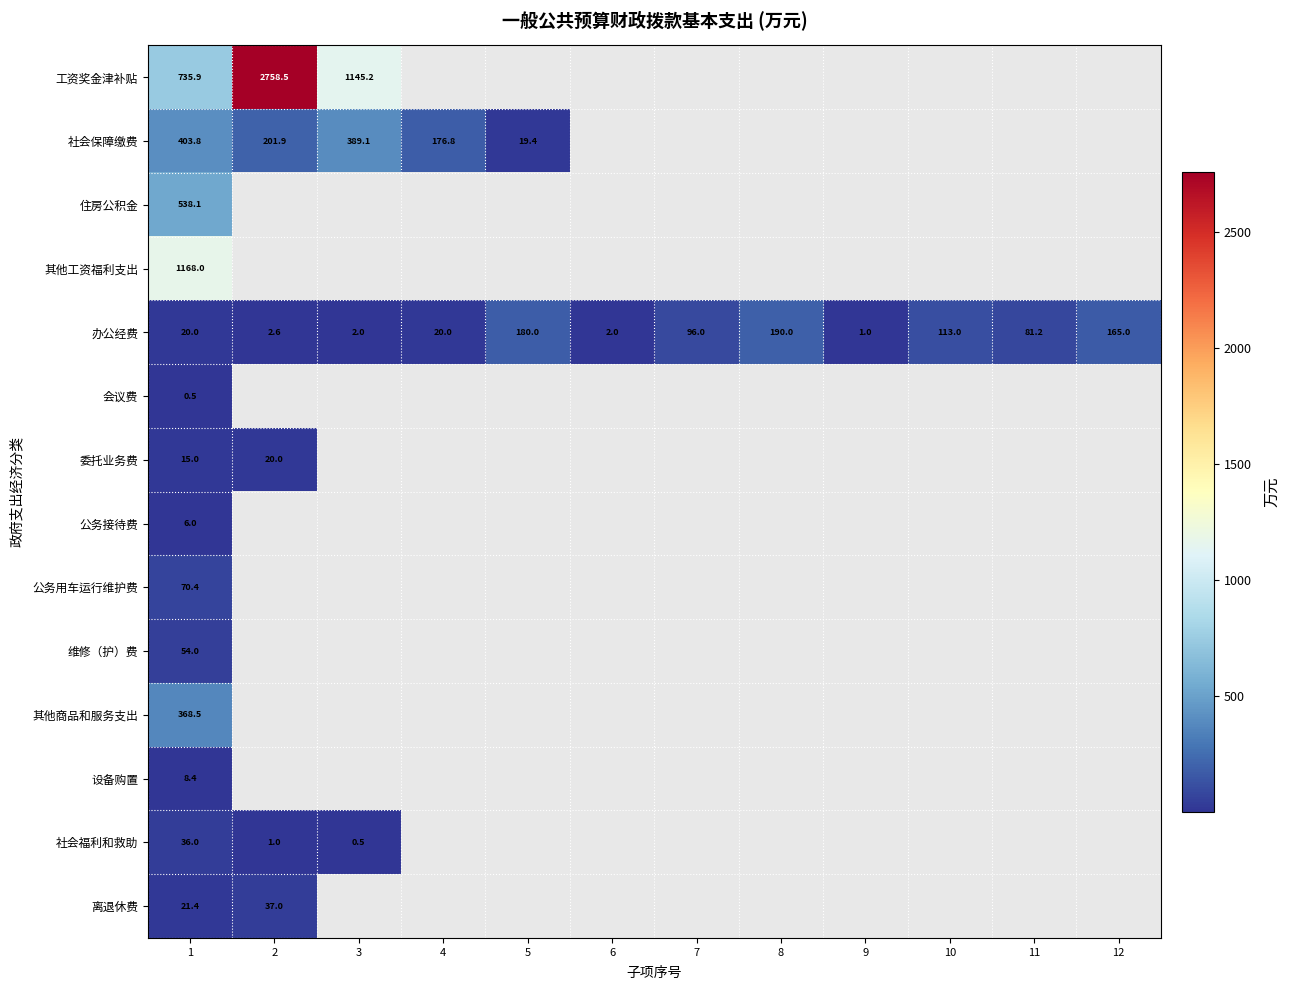

At which category does the chart reach its peak across all series?

2